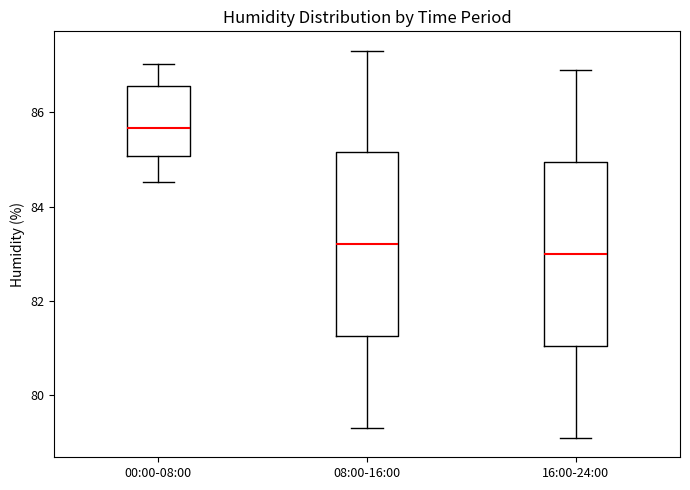

Reading left to right, transcribe this box plot: for each box, give where its median line is, the range the box spans, and where its two whiskers end, as read against the y-axis. The values are not printed on the chart, so give them approximately, as read against the axis.

00:00-08:00: median 85.6, box 85.0 to 86.6, whiskers 84.6 to 87.0
08:00-16:00: median 83.2, box 81.2 to 85.2, whiskers 79.4 to 87.4
16:00-24:00: median 83.0, box 81.0 to 85.0, whiskers 79.2 to 87.0